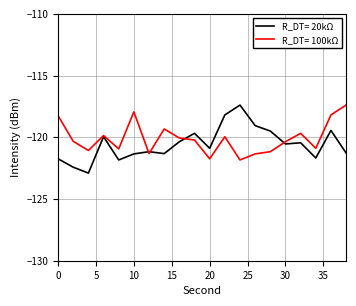

What is the maximum value for R_DT= 20kΩ?

-117.4